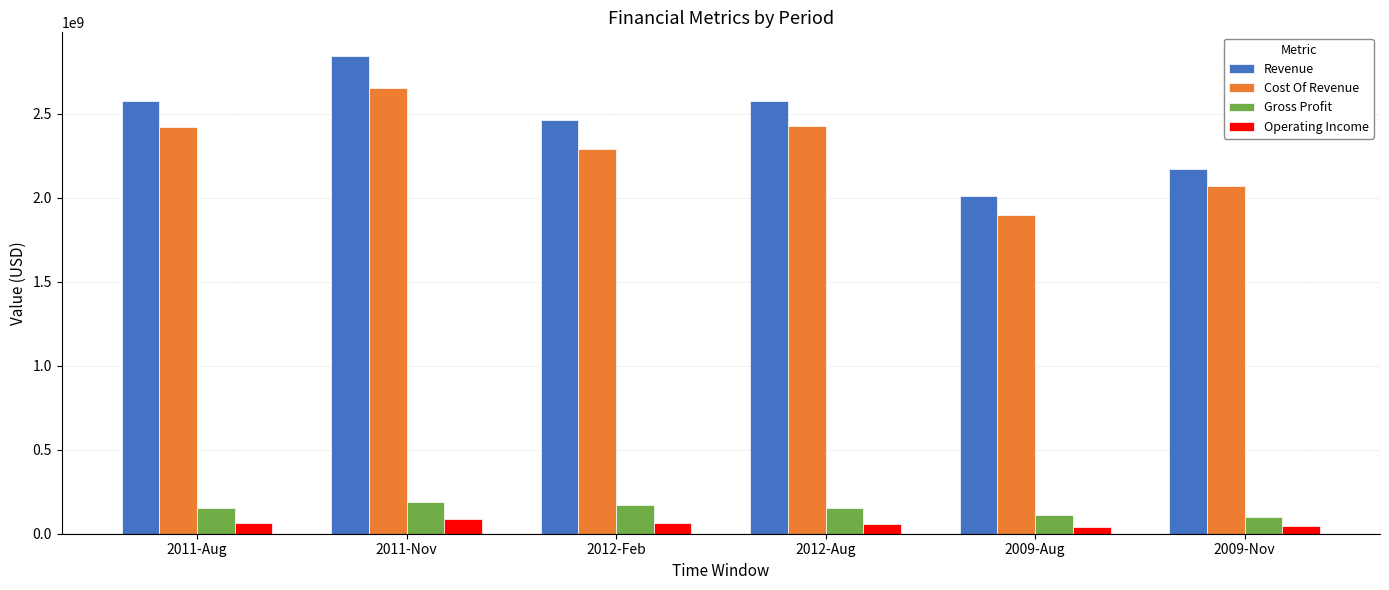

Between 2011-Nov and 2012-Feb, which series saw the biggest shift?

Revenue